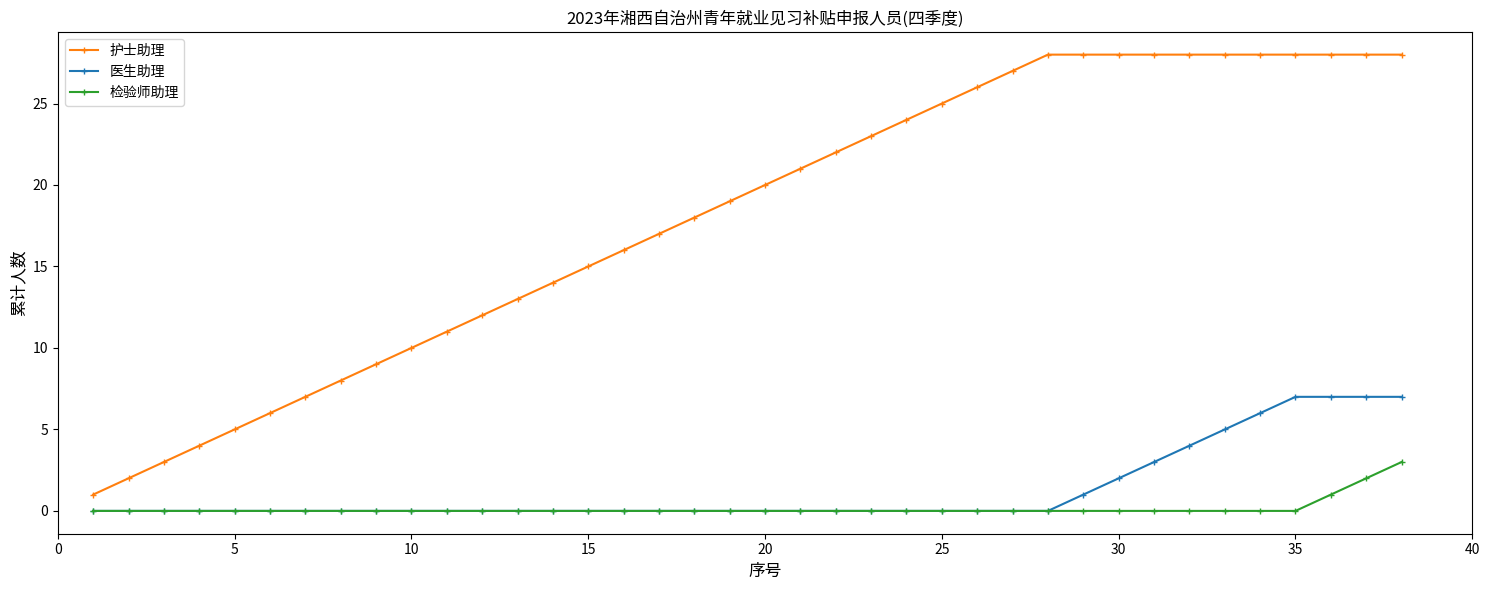

List the series in order of their peak value, highest first.

护士助理, 医生助理, 检验师助理